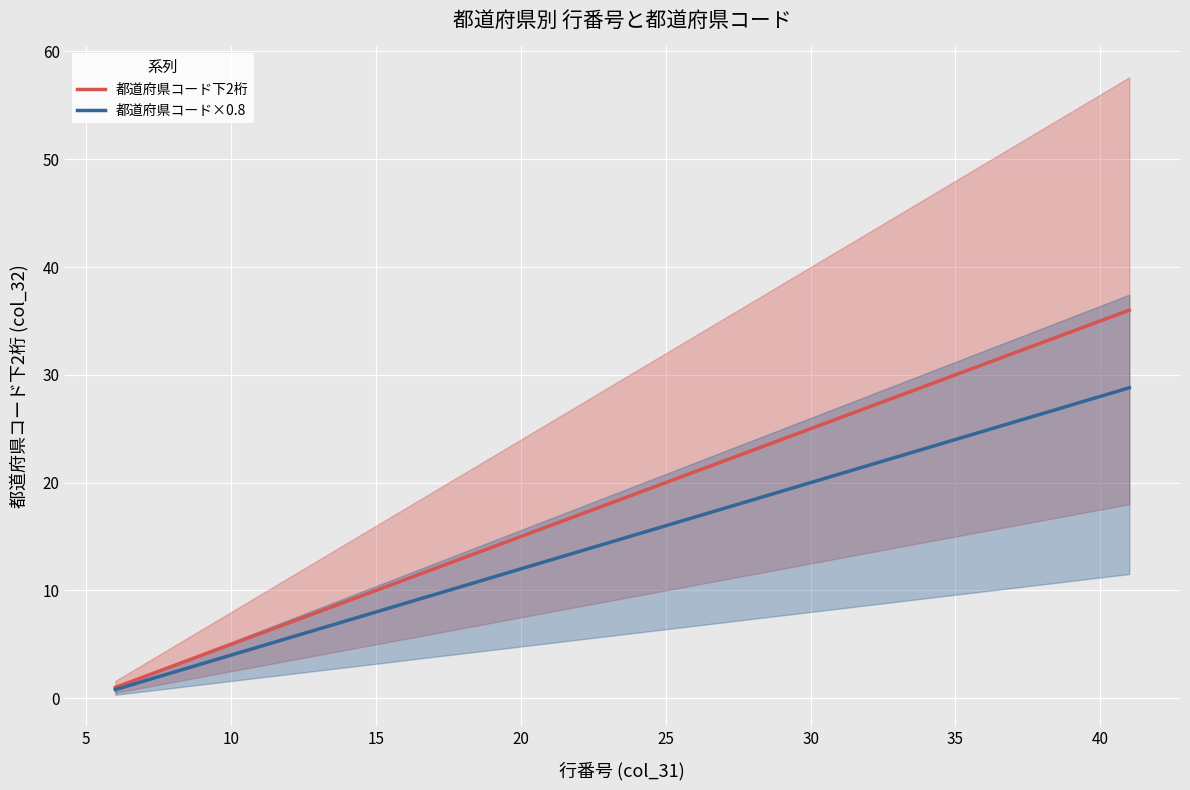

Is this an area chart (filled region under the line)?

No